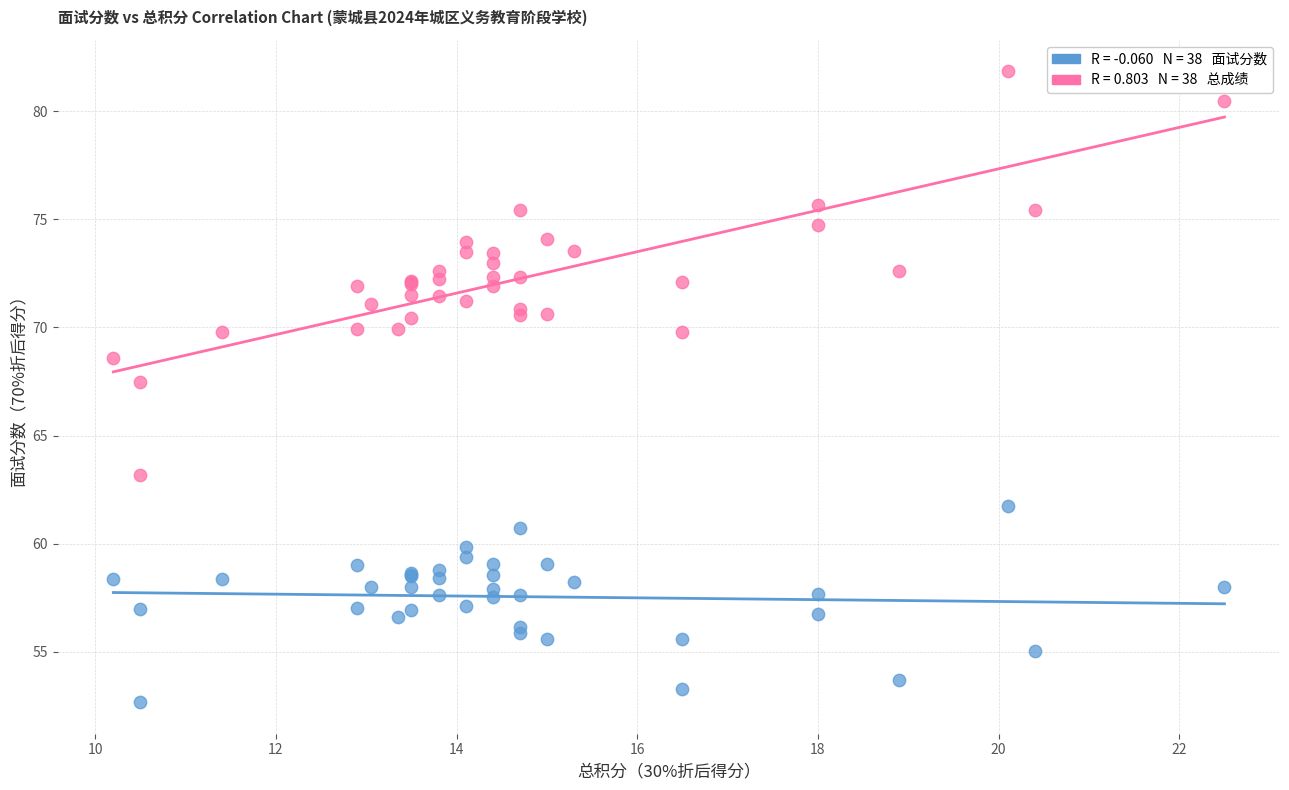

Across all series, what Y value is closest to 67?

67.5